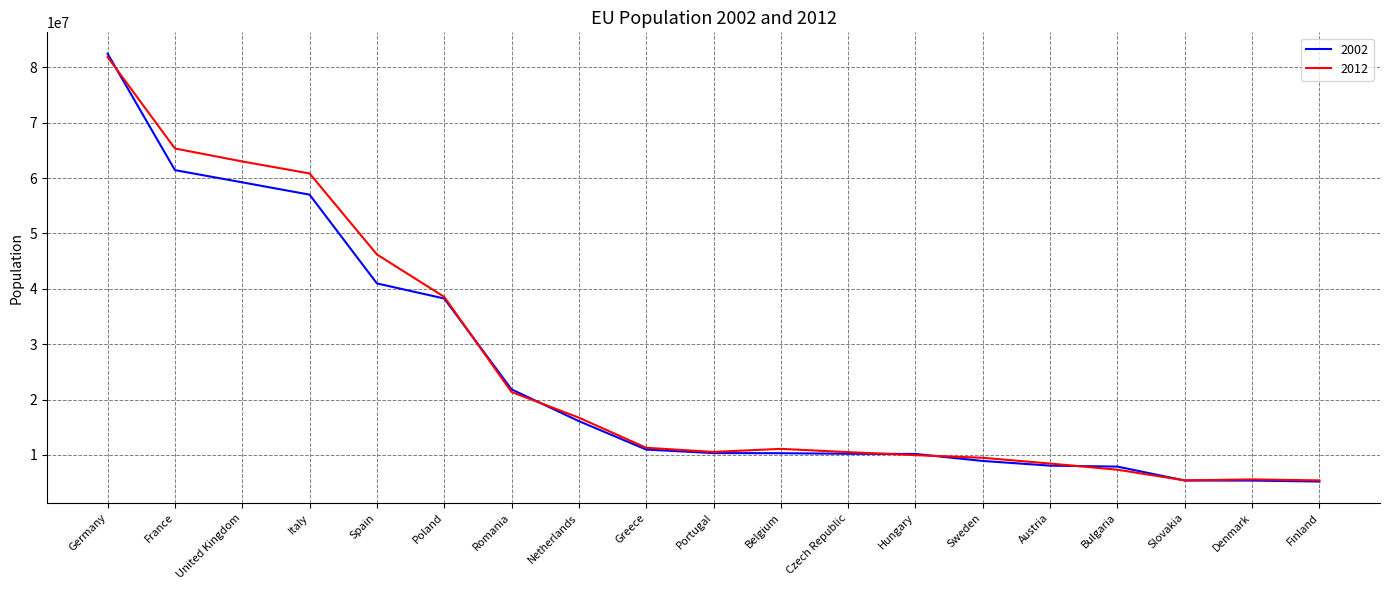

What is the lowest value of the 2002 series?

5194901